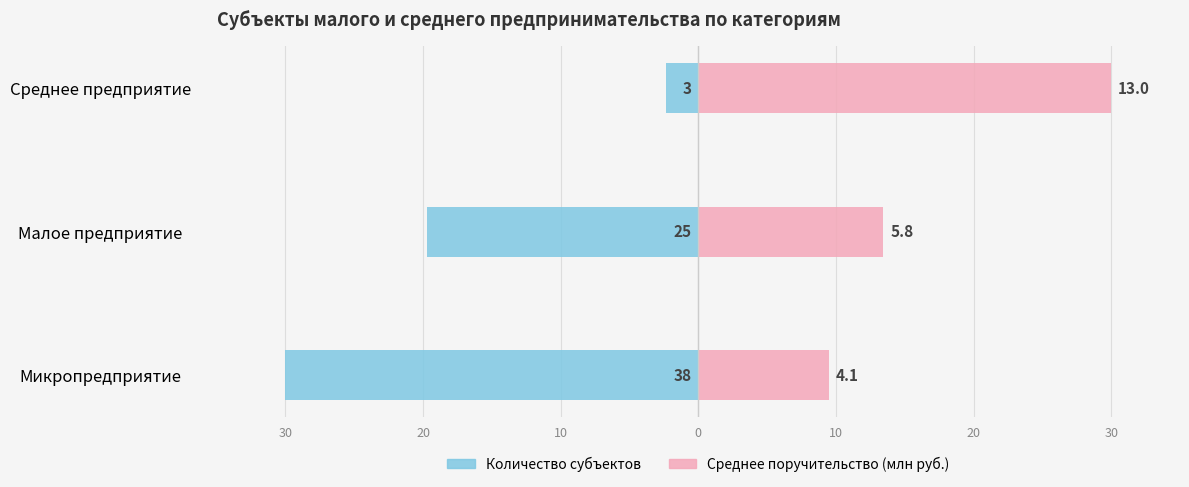

Which series has the largest range (max minus min)?

Количество субъектов